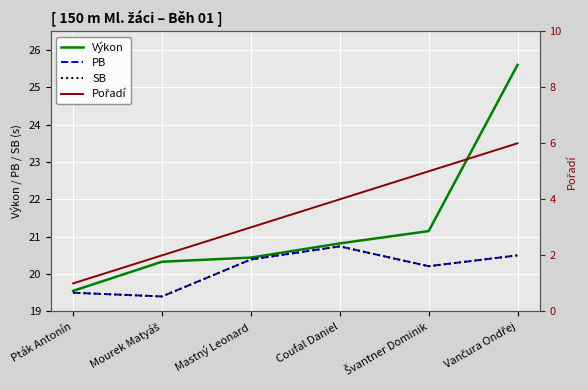

True or false: SB and Pořadí intersect in this chart.

False